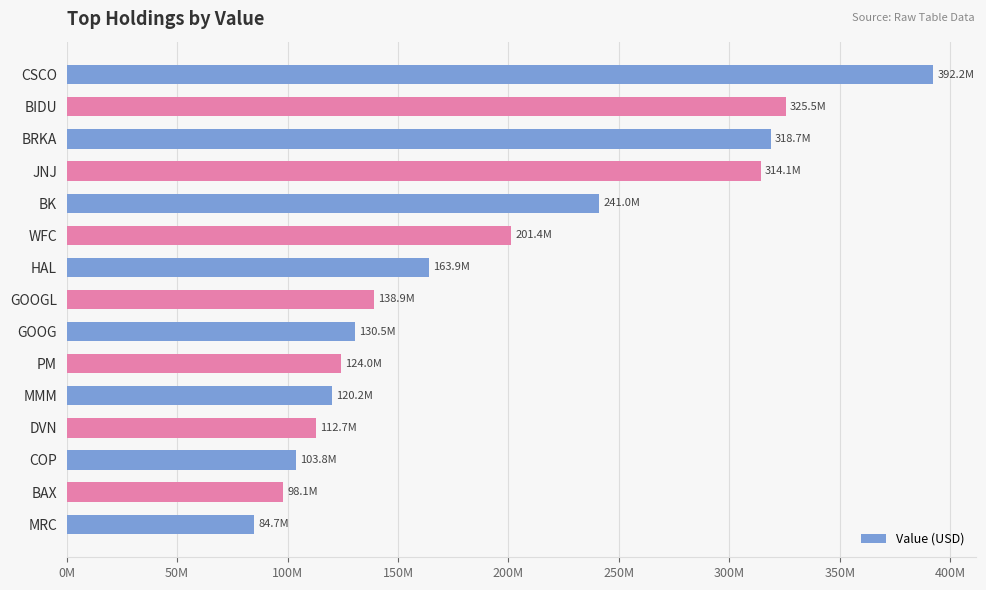

List the labels in order of value, largest first.

CSCO, BIDU, BRKA, JNJ, BK, WFC, HAL, GOOGL, GOOG, PM, MMM, DVN, COP, BAX, MRC